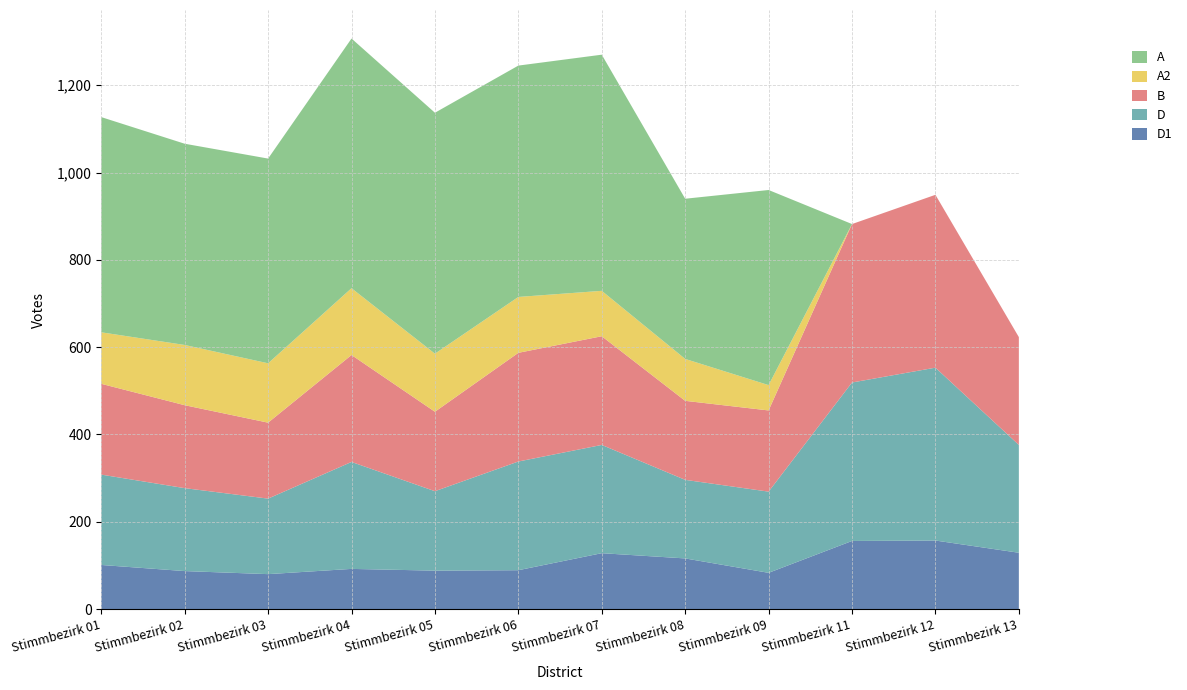

Reading right to left, transcribe all the data shown in this chart.

D1: 129	157	156	83	116	128	89	88	92	80	87	101
D: 247	396	363	186	180	248	249	182	245	173	190	207
B: 247	396	363	186	181	249	249	182	245	174	190	208
A2: 0	0	0	58	96	104	128	133	153	136	138	118
A: 0	0	0	447	367	541	530	552	572	469	461	493